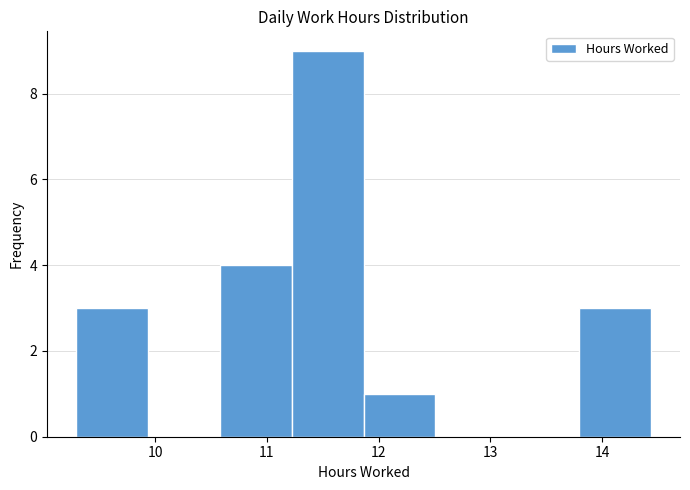

Over which range of the x-axis is the bar tallest?

11.2 to 11.9